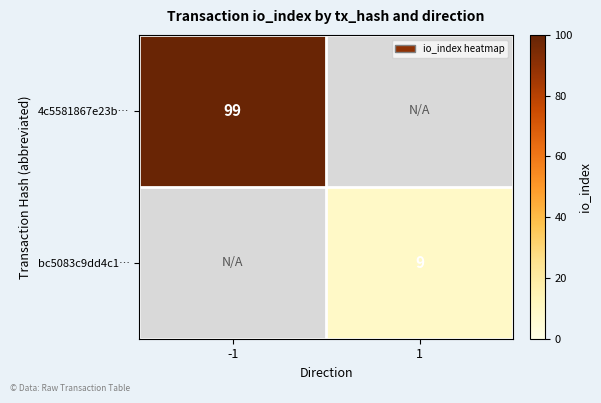

The bc5083c9dd4c1… series shows 9 at 1. True or false?

True